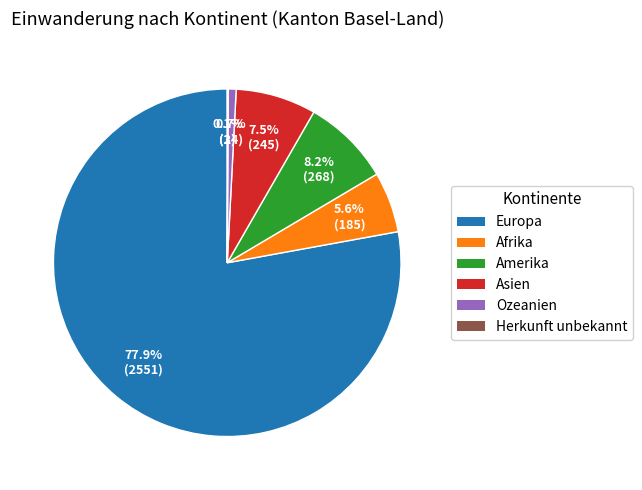

What percentage is the Ozeanien slice, to the nearest percent?

1%